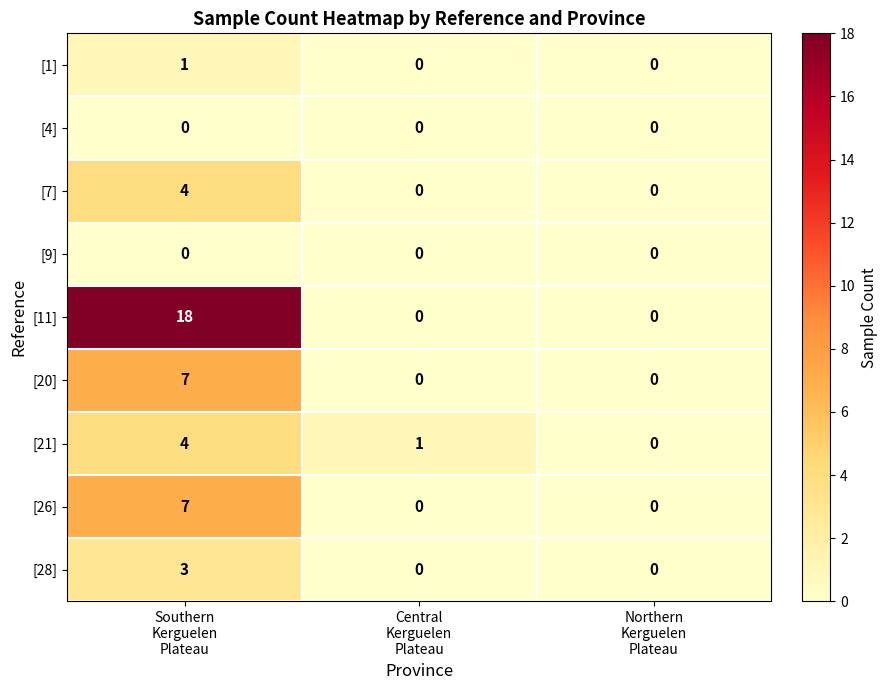

What is the sum of all [28] values?

3